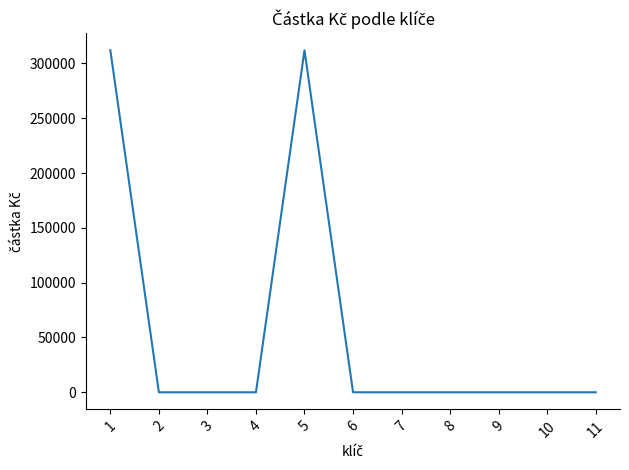

What is the ratio of the value at 5 to the value at 1?

1.0